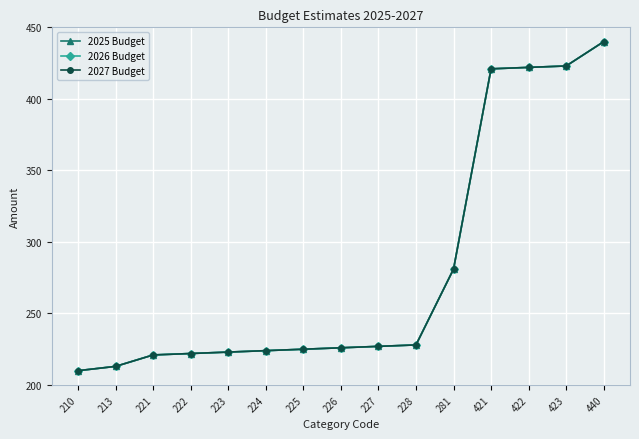

Is this an area chart (filled region under the line)?

No